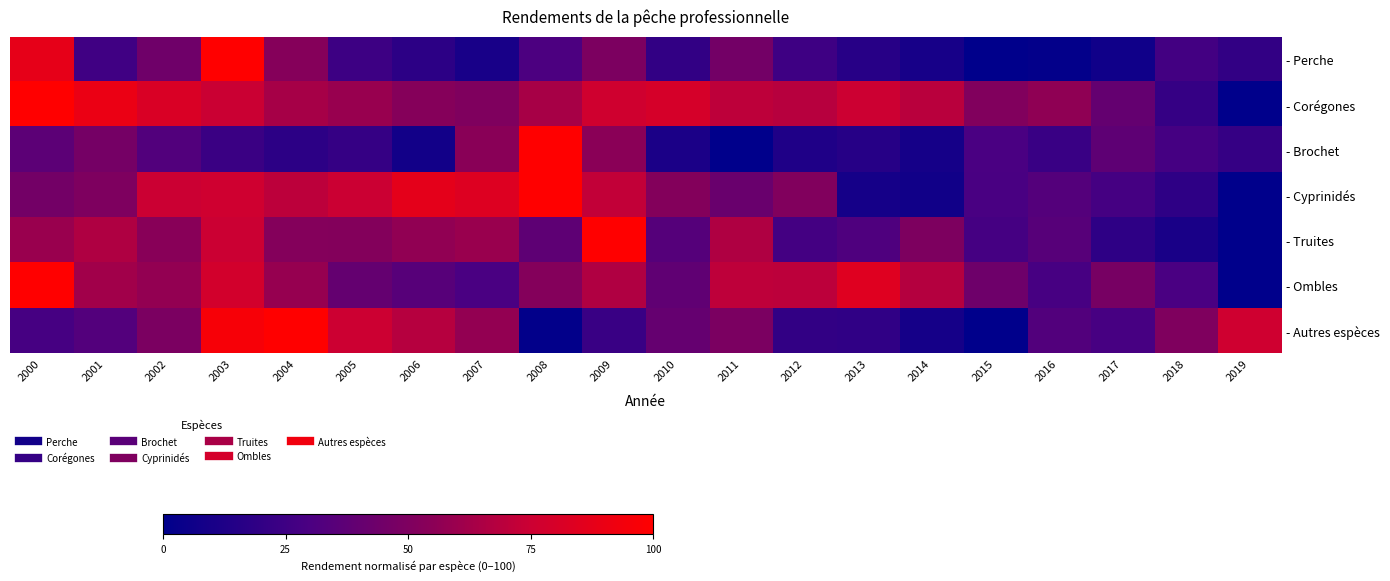

What is the difference between the highest and lowest values at 2016?

54.7